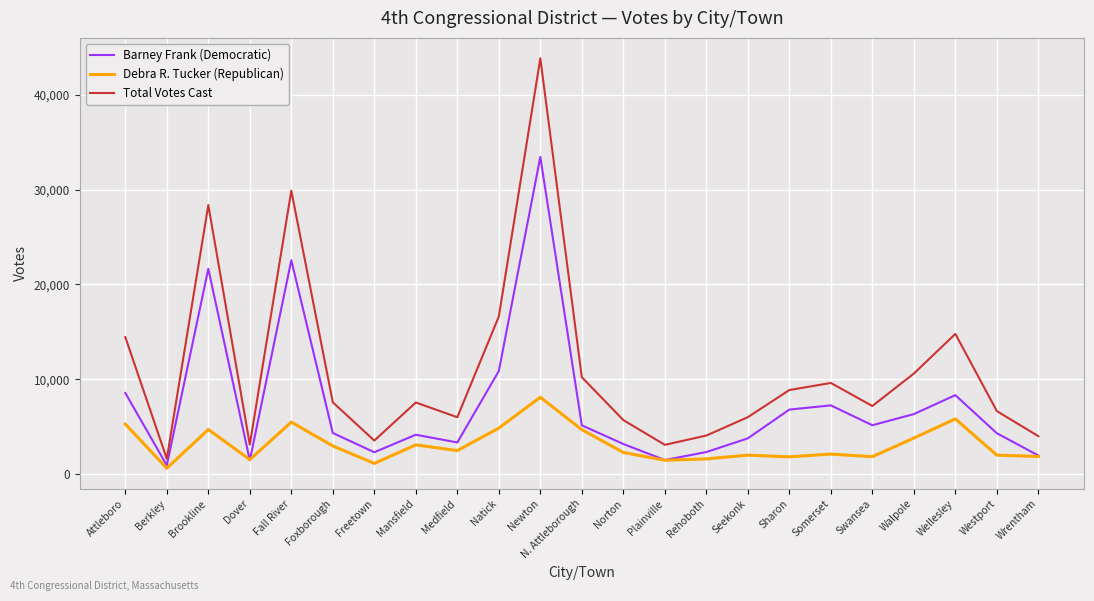

Which series has the widest spread of values?

Total Votes Cast